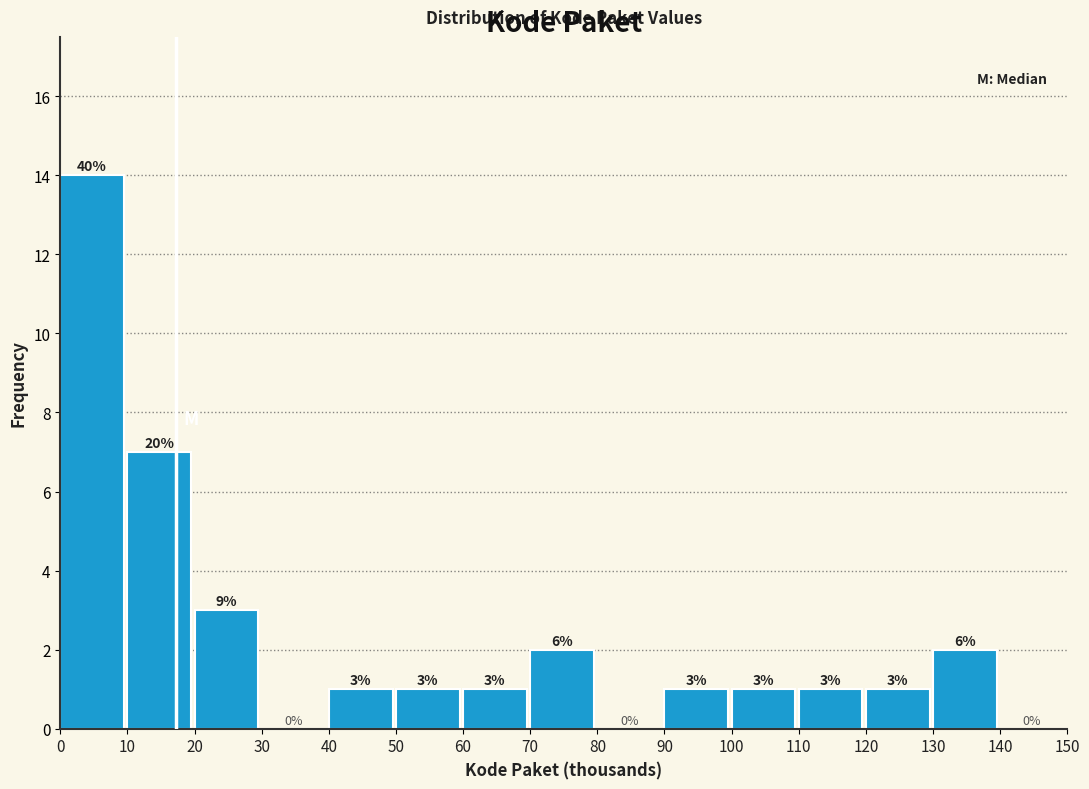

Which range on the x-axis has the tallest bar?

0 to 10